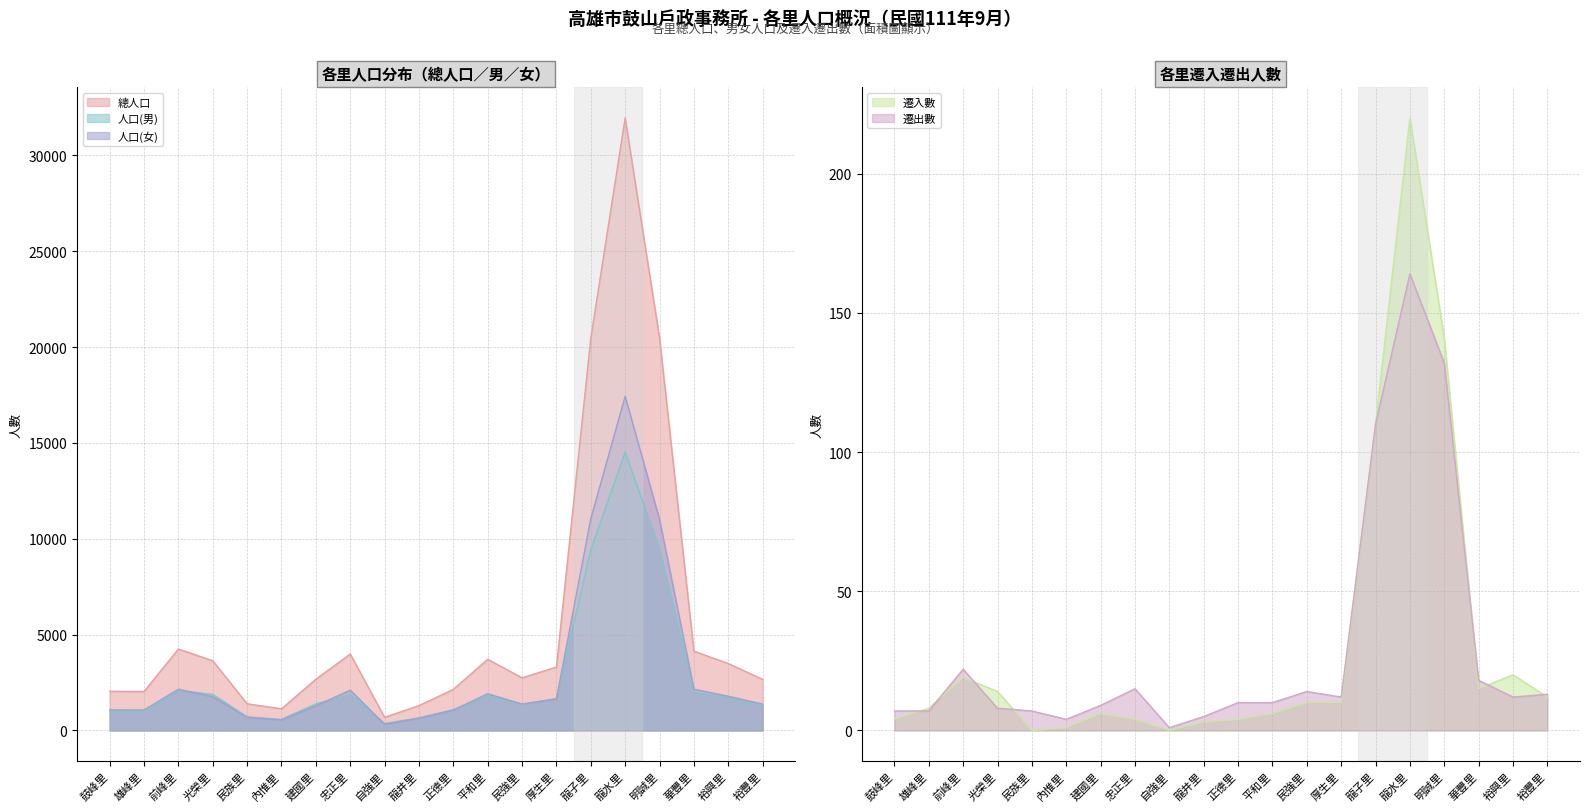

Rank the series by their maximum value, from highest to lowest.

總人口, 人口(女), 人口(男), 遷入數, 遷出數